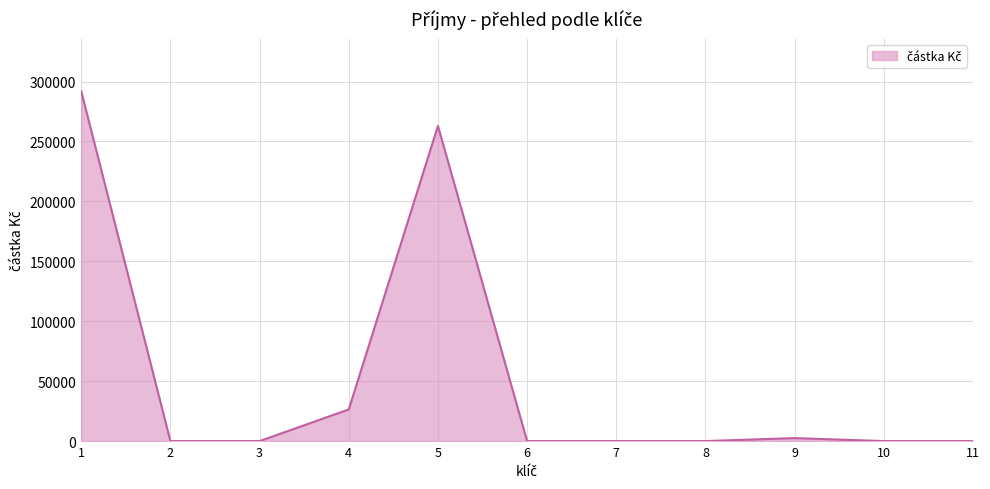

True or false: the data shows -186392 at 3.

False